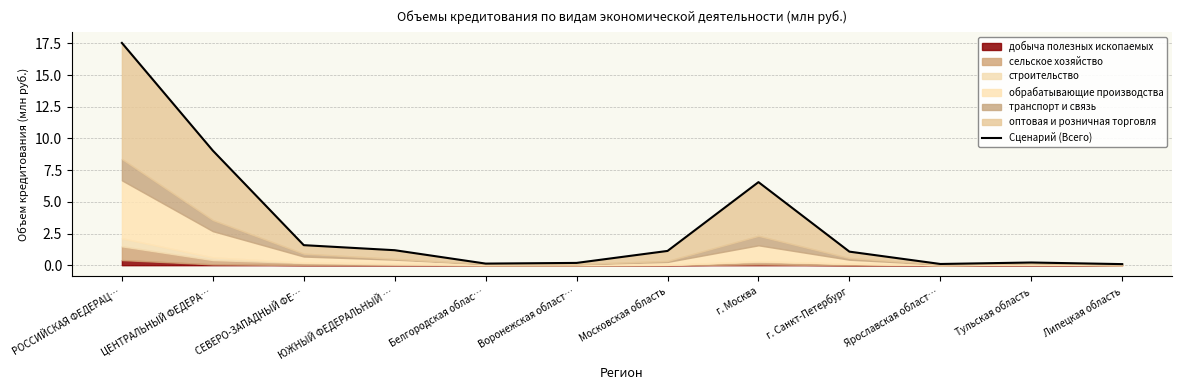

How many values exceed 1?

7